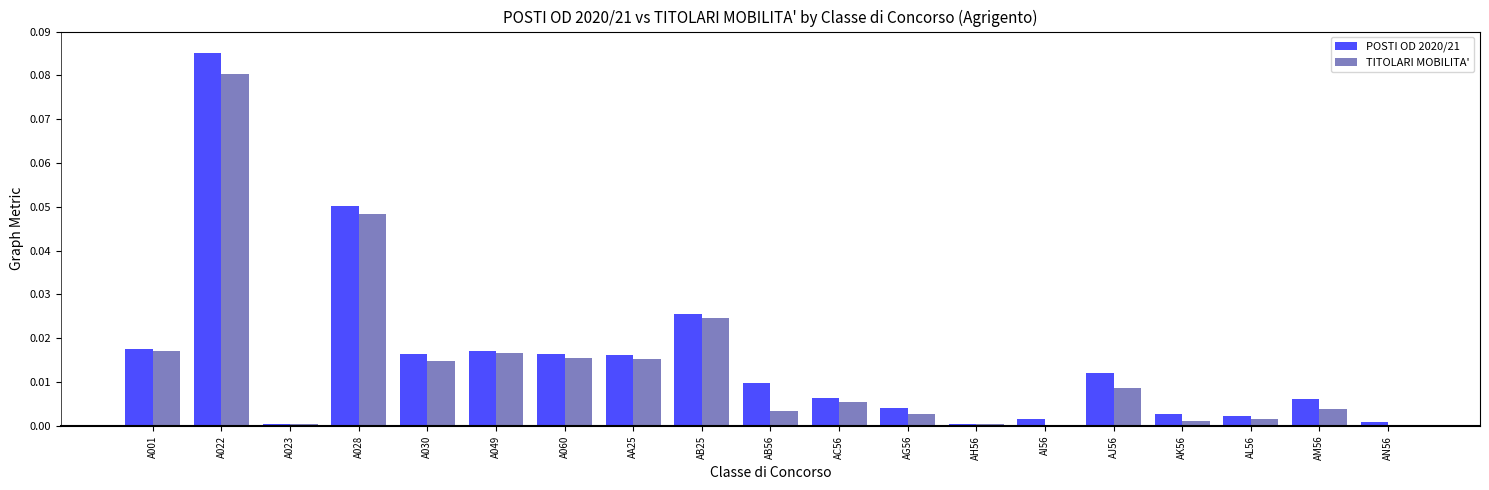

Is the value of TITOLARI MOBILITA' at AH56 greater than the value of POSTI OD 2020/21 at A060?

No